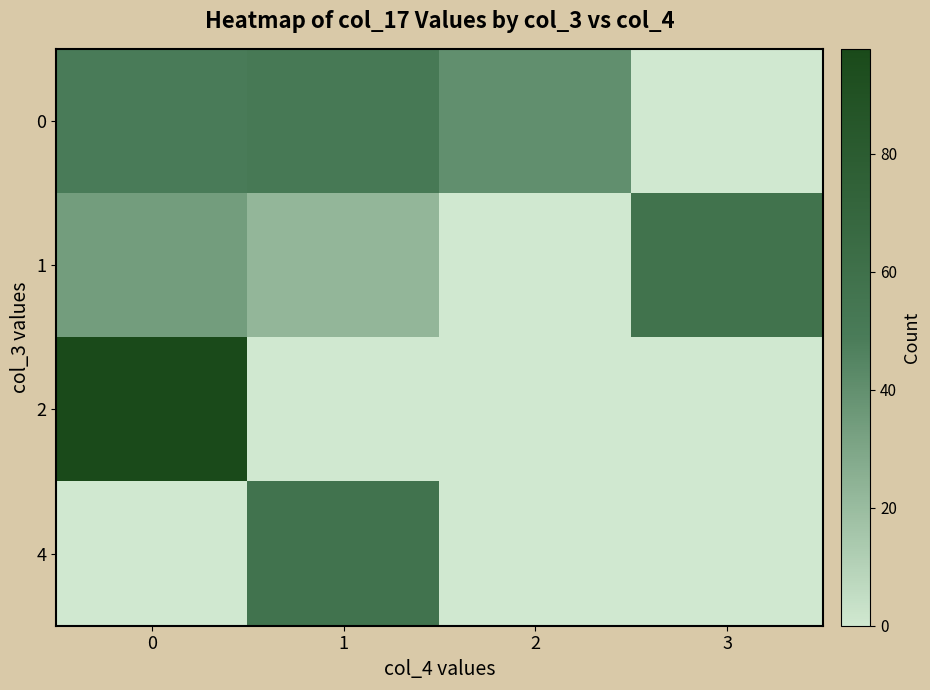

Between 0 and 1, which series saw the biggest shift?

2